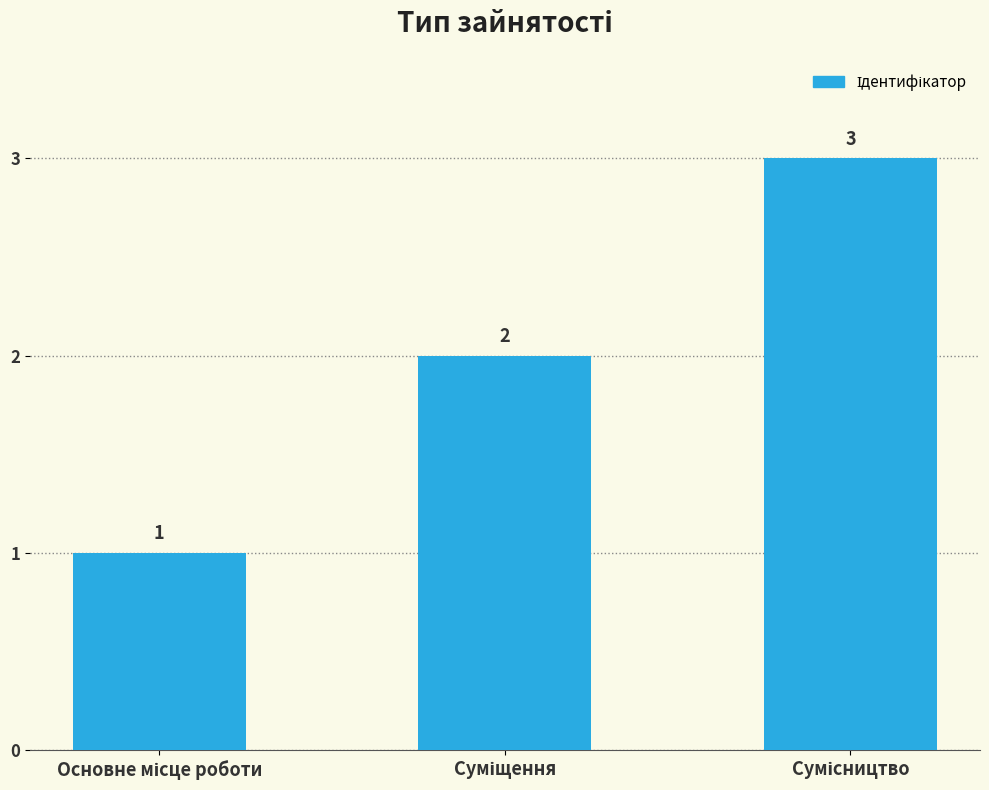

What is the sum of all values?

6